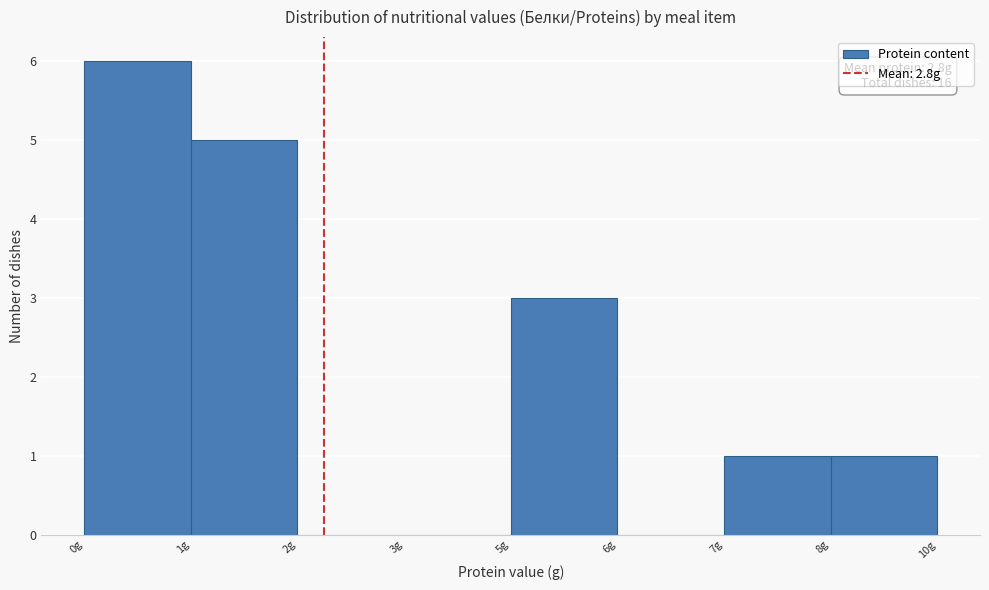

Reading right to left, transcribe all the data shown in this chart.

8g=1	7g=1	6g=0	5g=3	3g=0	2g=0	1g=5	0g=6